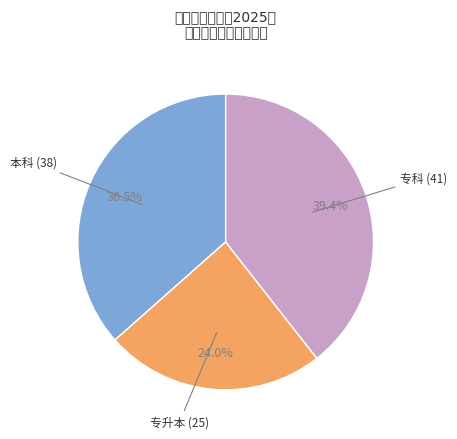

Is there a majority slice in this chart?

No